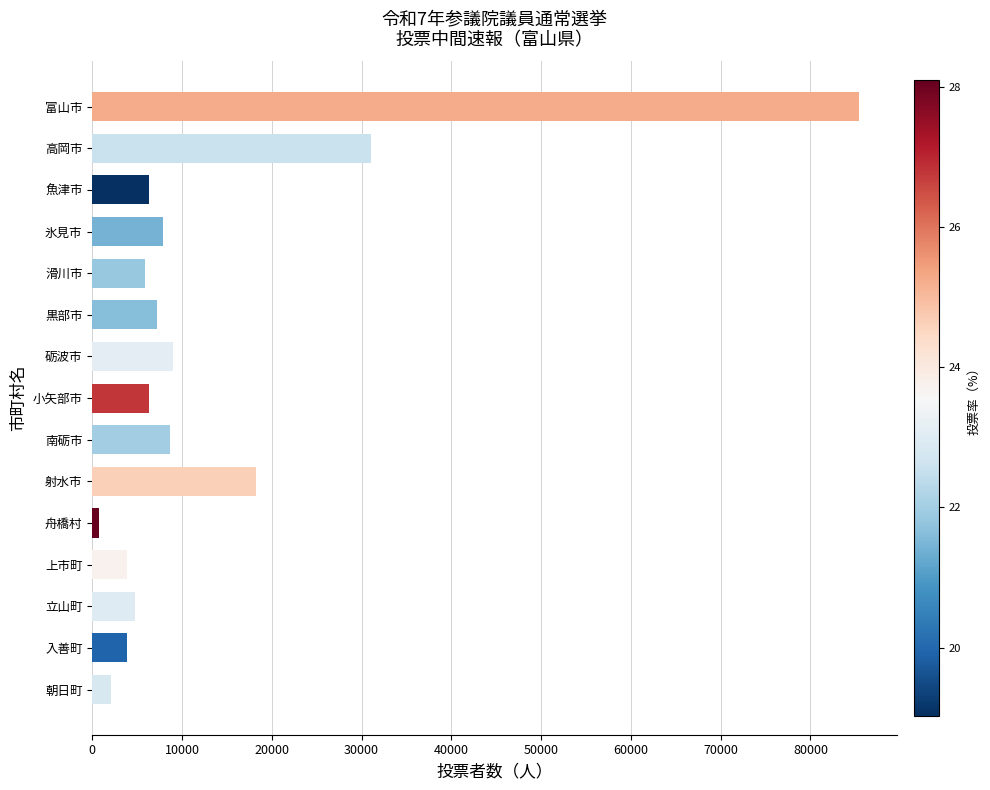

What is the approximate value at 富山市?

85363